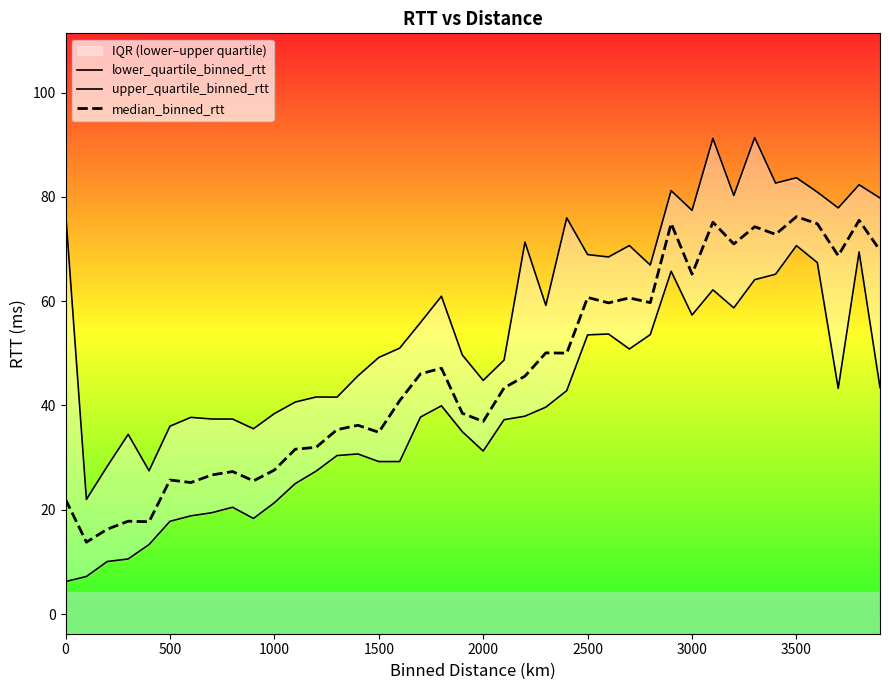

How many data points in upper_quartile_binned_rtt are above 59?

20